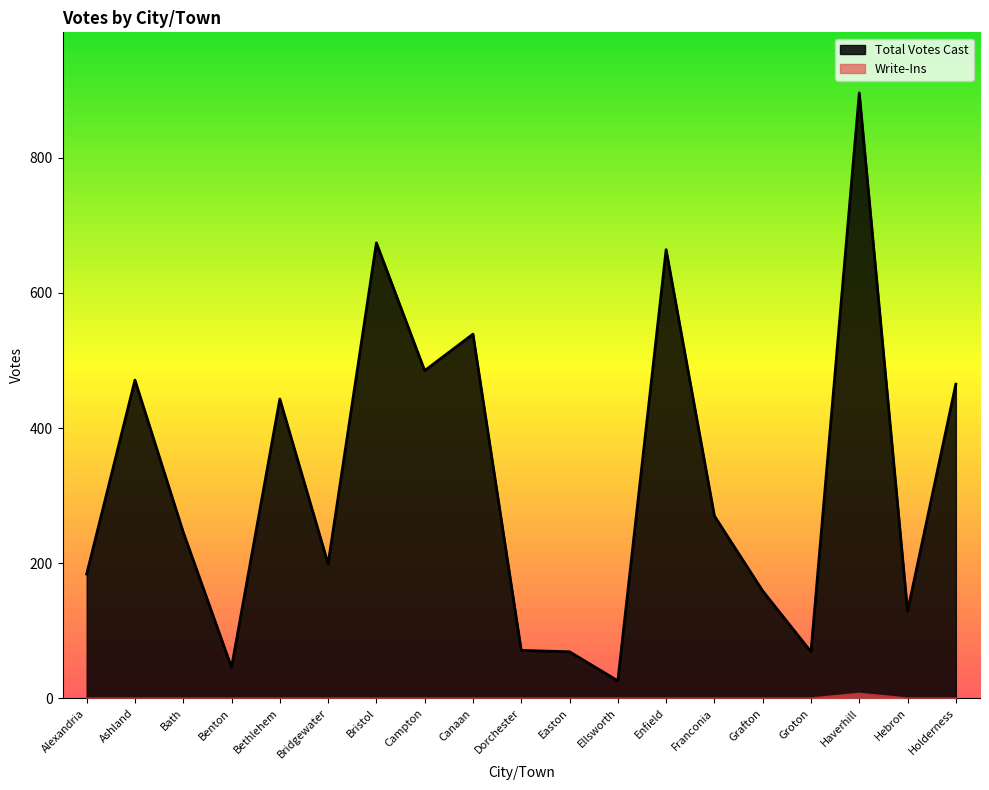

Reading left to right, transcribe all the data shown in this chart.

Total Votes Cast: Alexandria=184	Ashland=471	Bath=246	Benton=46	Bethlehem=443	Bridgewater=199	Bristol=674	Campton=485	Canaan=539	Dorchester=71	Easton=69	Ellsworth=26	Enfield=664	Franconia=270	Grafton=159	Groton=69	Haverhill=896	Hebron=129	Holderness=465
Write-Ins: Alexandria=0	Ashland=0	Bath=0	Benton=0	Bethlehem=0	Bridgewater=0	Bristol=0	Campton=0	Canaan=0	Dorchester=0	Easton=0	Ellsworth=0	Enfield=0	Franconia=0	Grafton=0	Groton=0	Haverhill=7	Hebron=0	Holderness=0